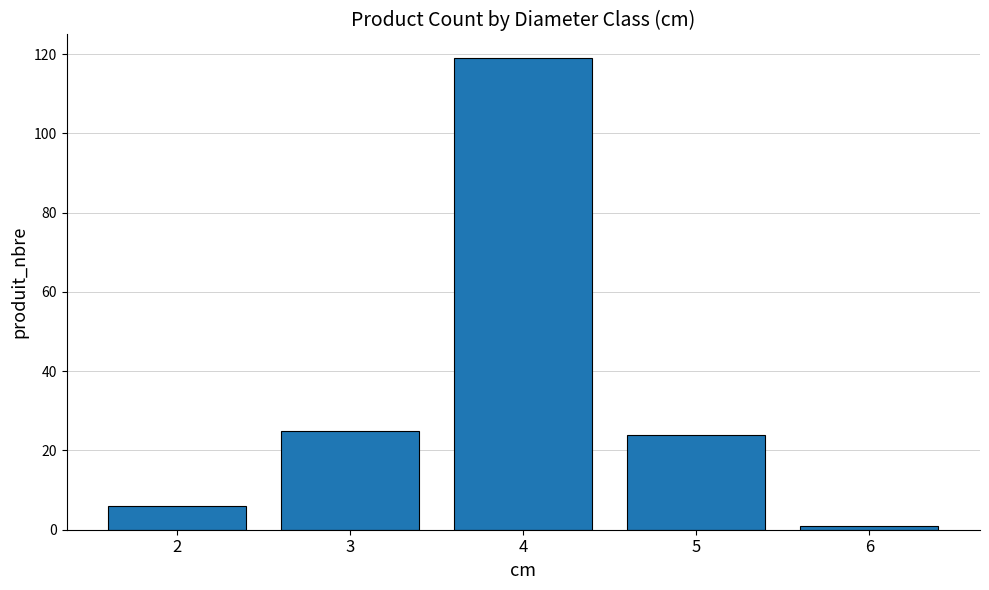

How many bars are there in total?

5